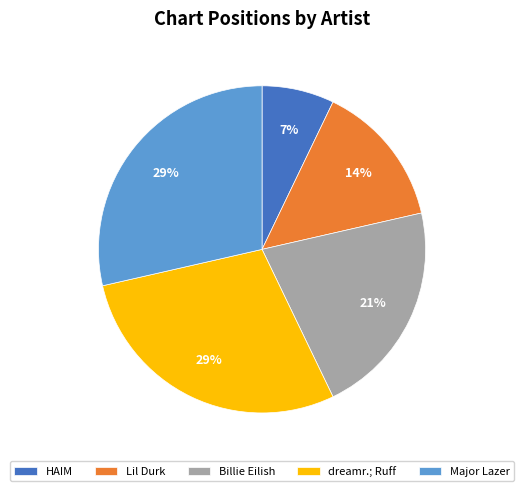

To the nearest percent, what percentage of the pie is dreamr.; Ruff?

29%